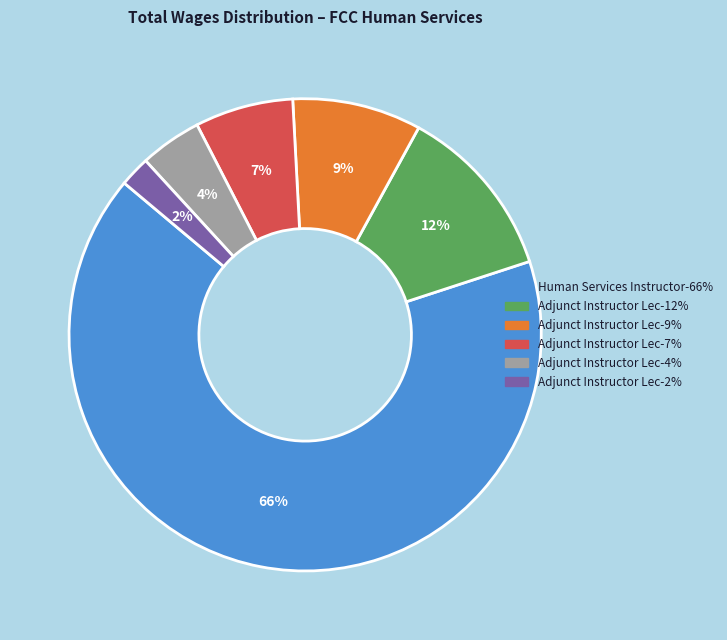

Is there a majority slice in this chart?

Yes